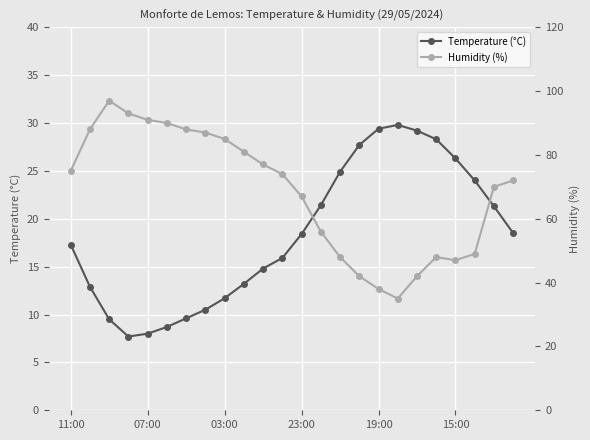

True or false: Temperature (°C) has more than 0 interior local peaks.

True